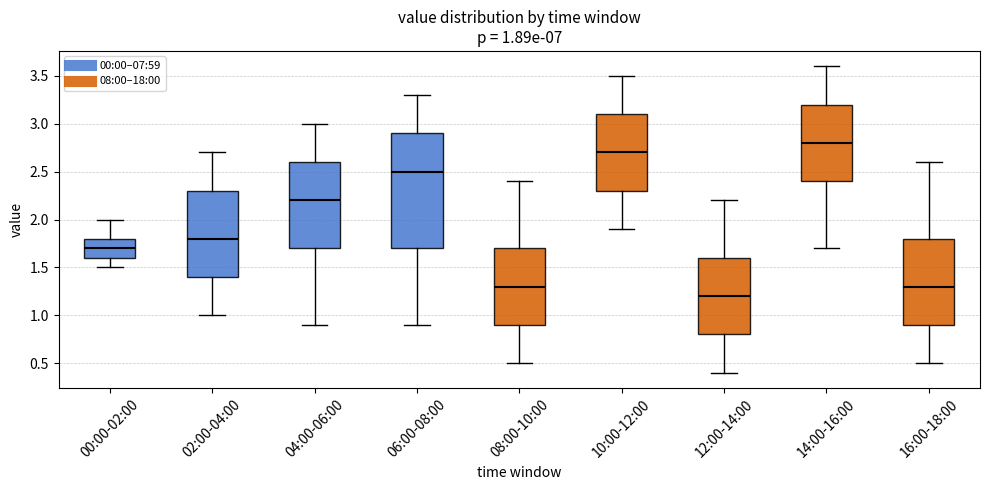

Which box's median line is the lowest?

12:00-14:00